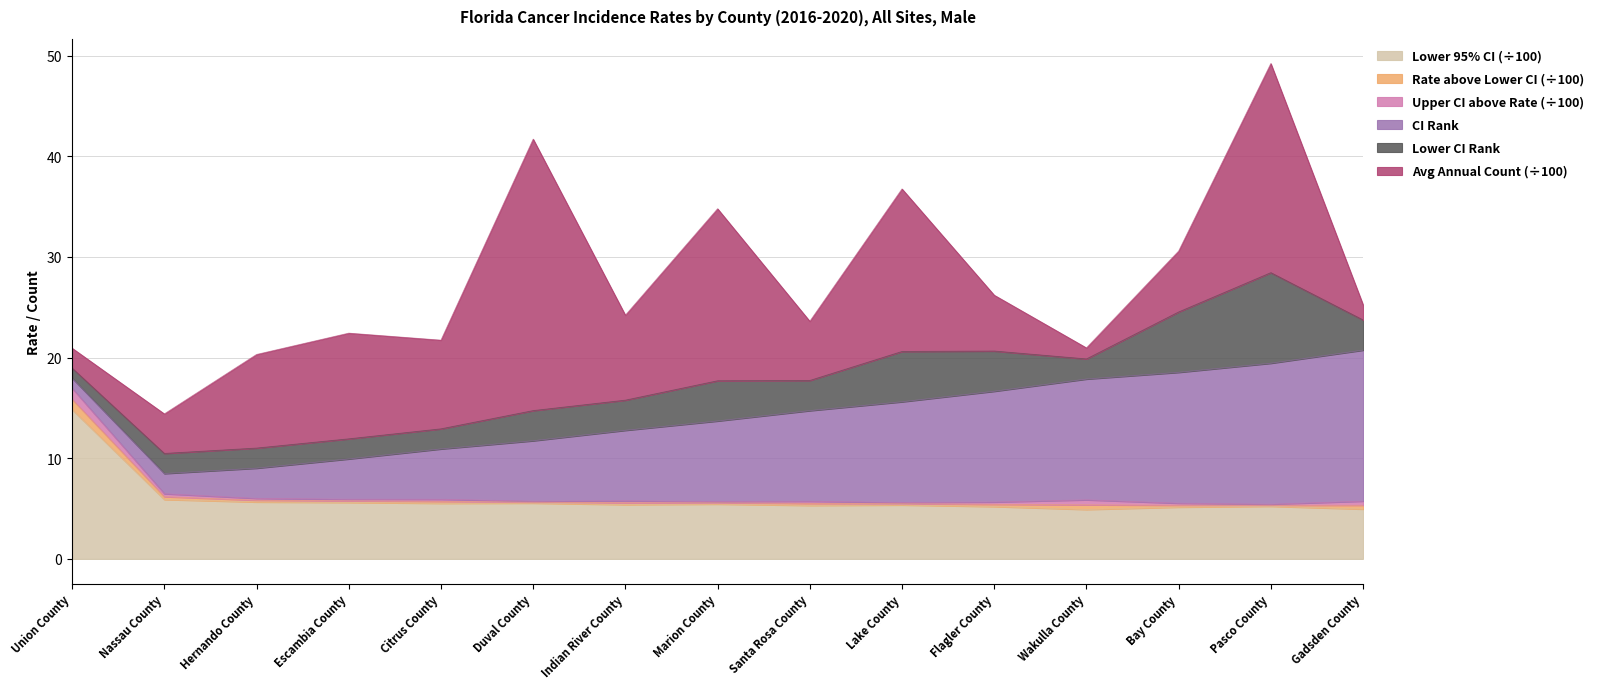

True or false: Age-Adjusted Rate and Upper 95% CI cross at least once.

False